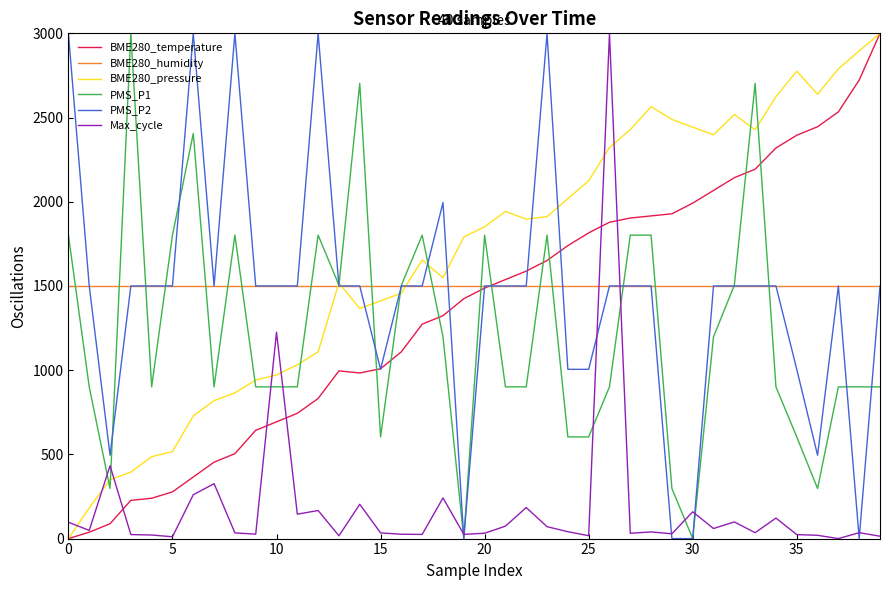

After their last crossing, which series has the higher values: BME280_humidity or Max_cycle?

BME280_humidity